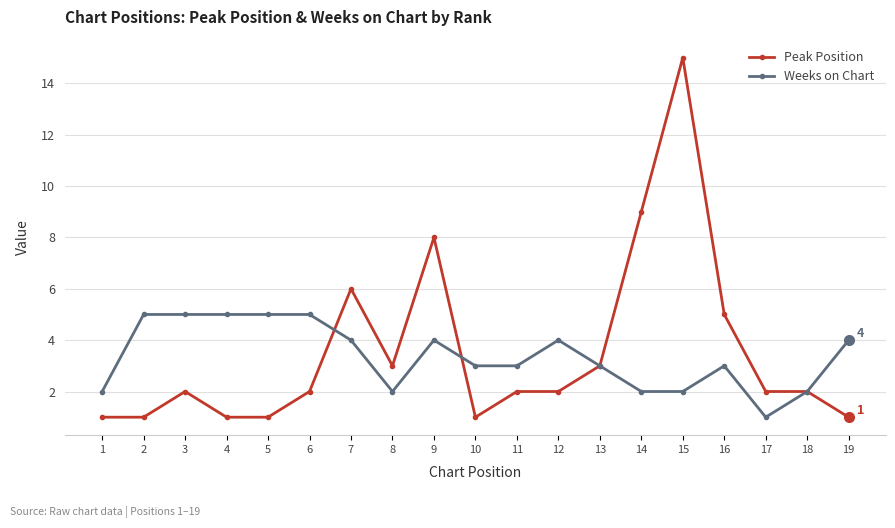

Does the chart have visible grid lines?

Yes